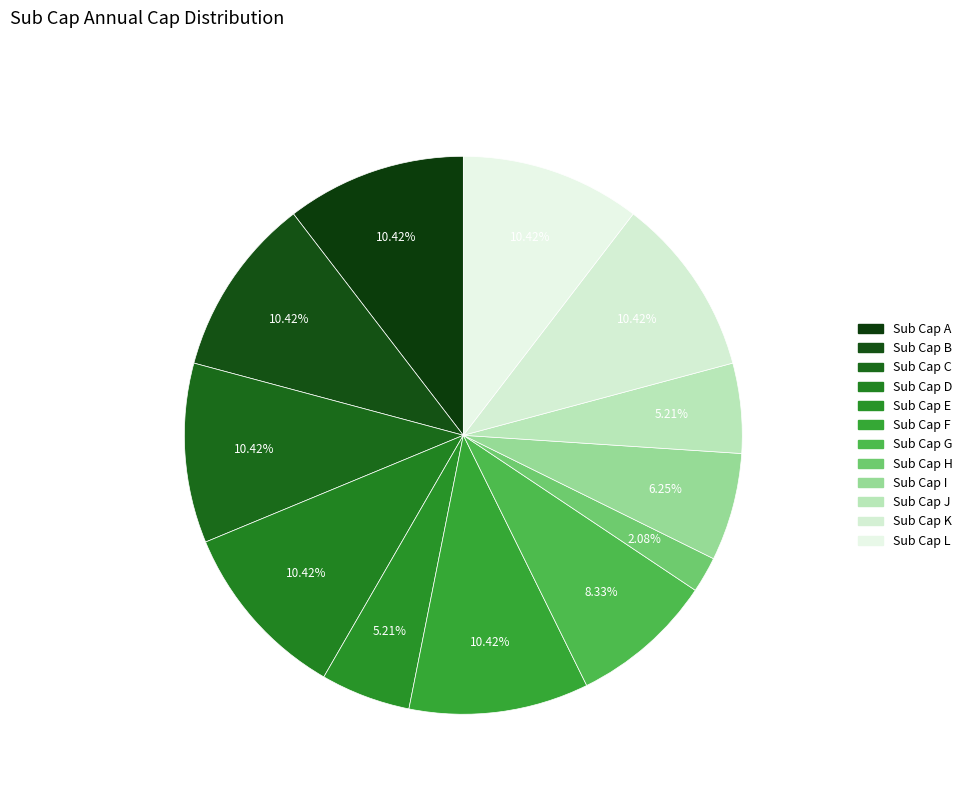

The Sub Cap E slice represents 5% of the pie. True or false?

True